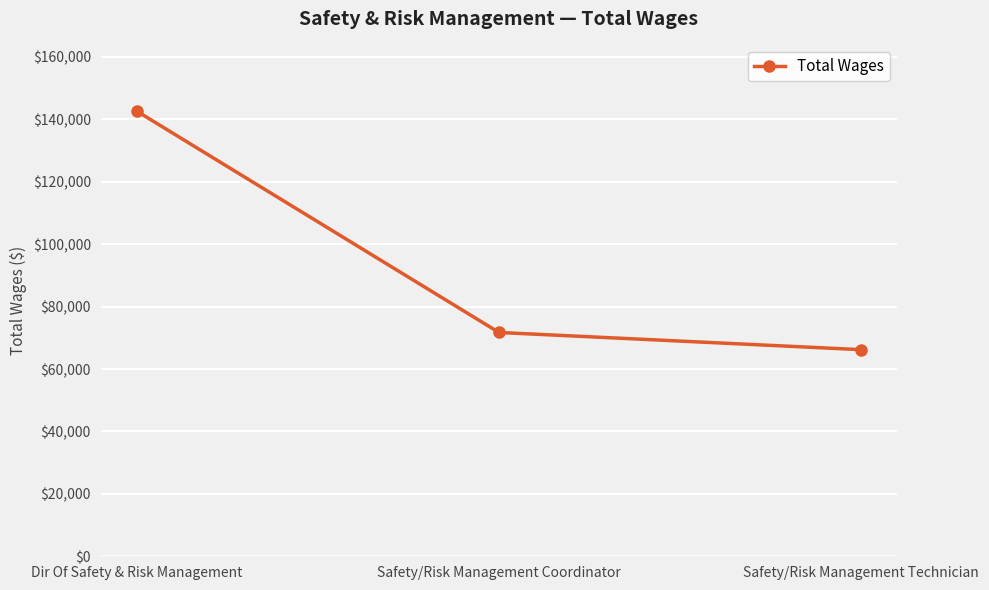

Reading right to left, transcribe all the data shown in this chart.

Safety/Risk Management Technician=66210	Safety/Risk Management Coordinator=71723	Dir Of Safety & Risk Management=142632